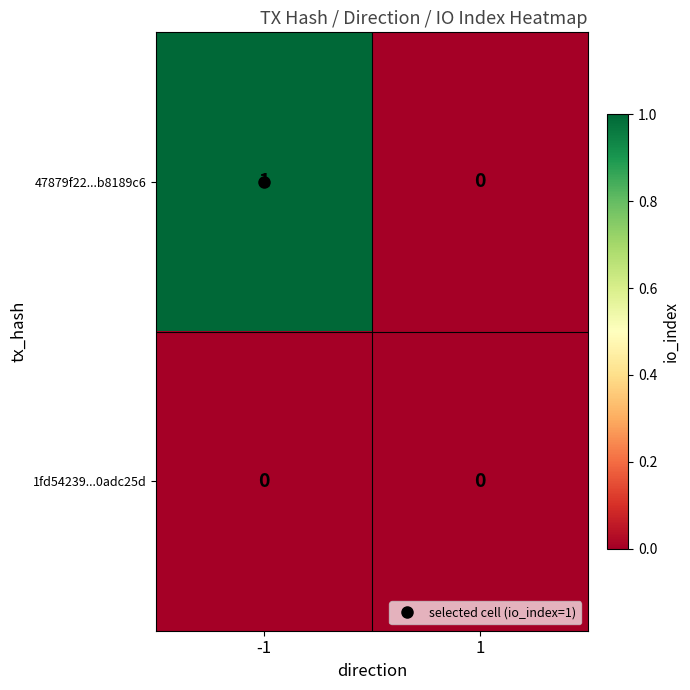

Which series has the largest range (max minus min)?

47879f22...b8189c6